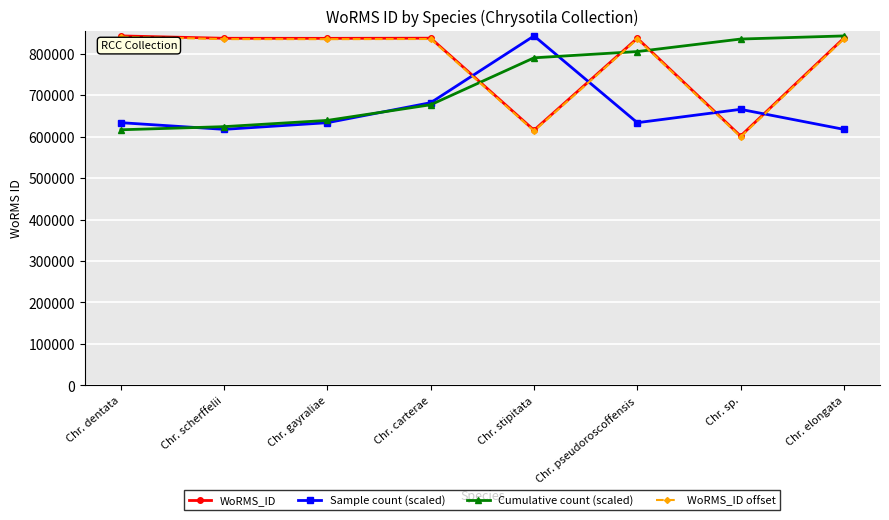

Which series changed the most between Chr. carterae and Chr. pseudoroscoffensis?

Cumulative count (scaled)